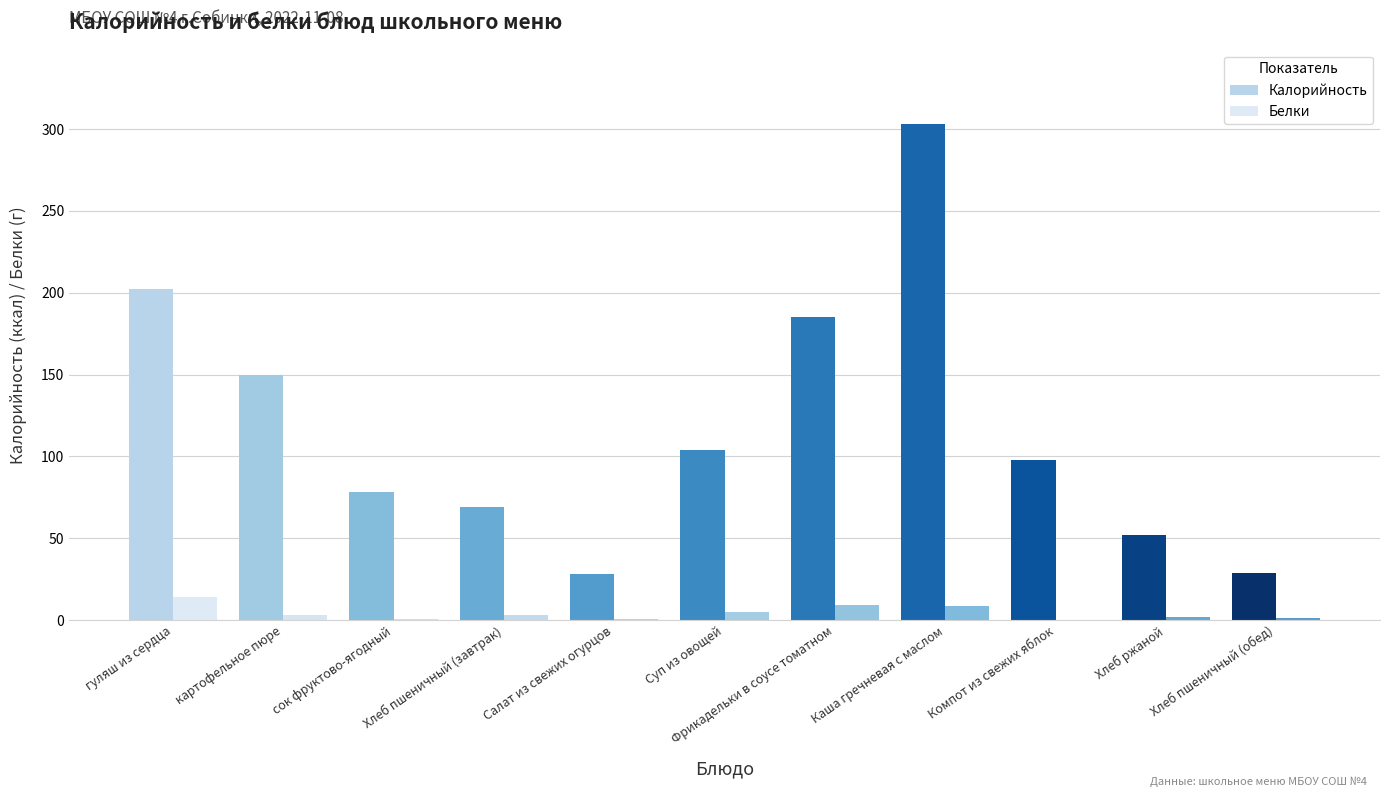

Reading left to right, extract all data points from this chart.

Калорийность: 202.0	150.0	78.0	69.0	28.0	104.0	185.0	303.0	98.0	52.0	29.0
Белки: 14.3	3.3	0.7	3.0	0.7	4.9	9.1	8.4	0.2	2.0	1.3